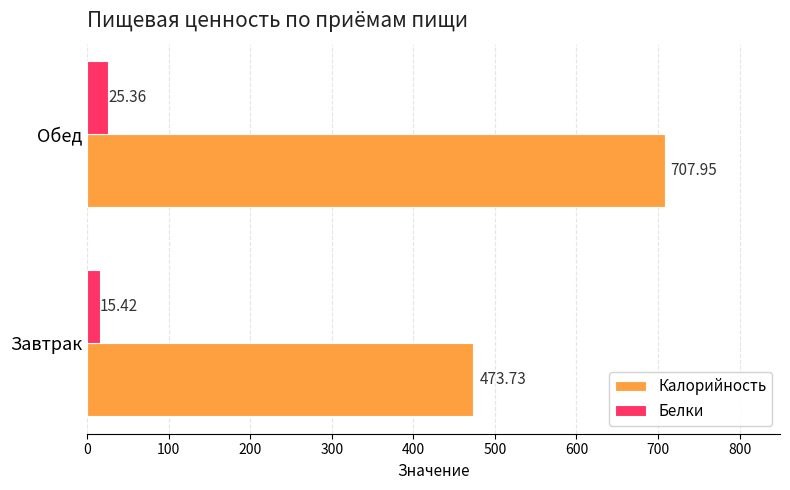

Count the number of data series in this chart.

2